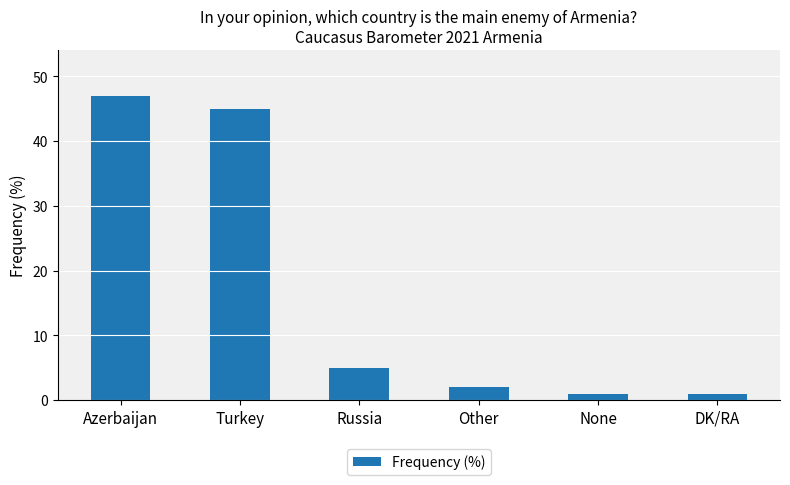

Approximately how many times larger is the value at Russia compared to None?

5.0